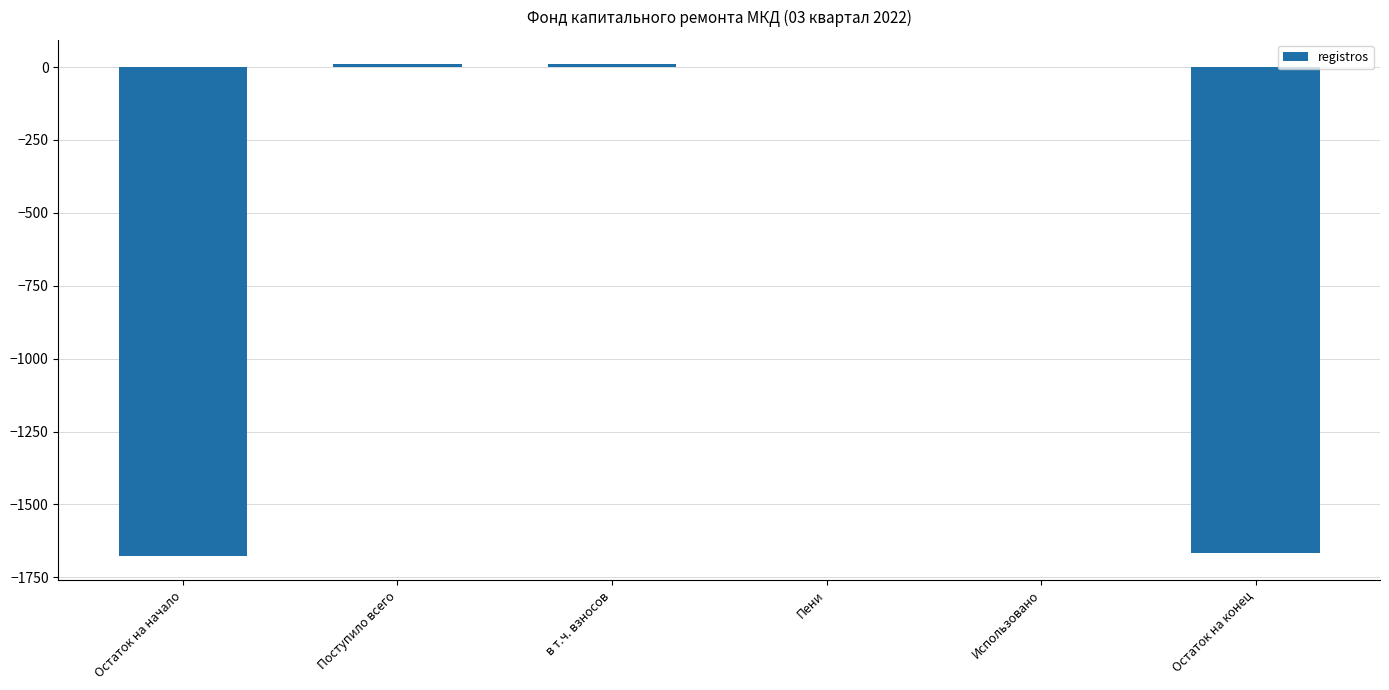

What is the average value?

-553.9